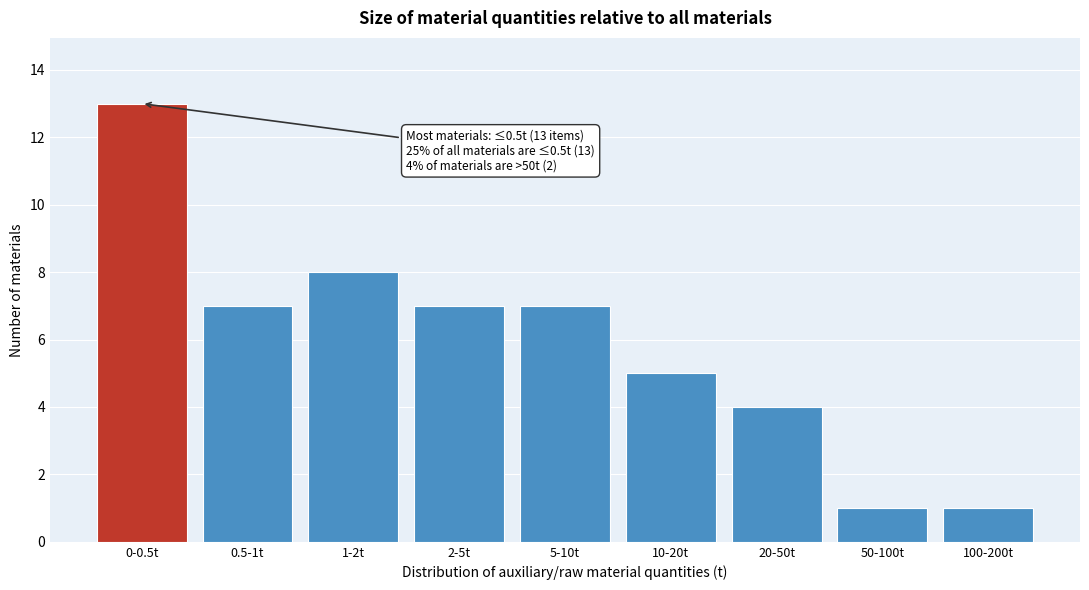

Reading right to left, list all the values displayed in this chart.

100-200t=1	50-100t=1	20-50t=4	10-20t=5	5-10t=7	2-5t=7	1-2t=8	0.5-1t=7	0-0.5t=13